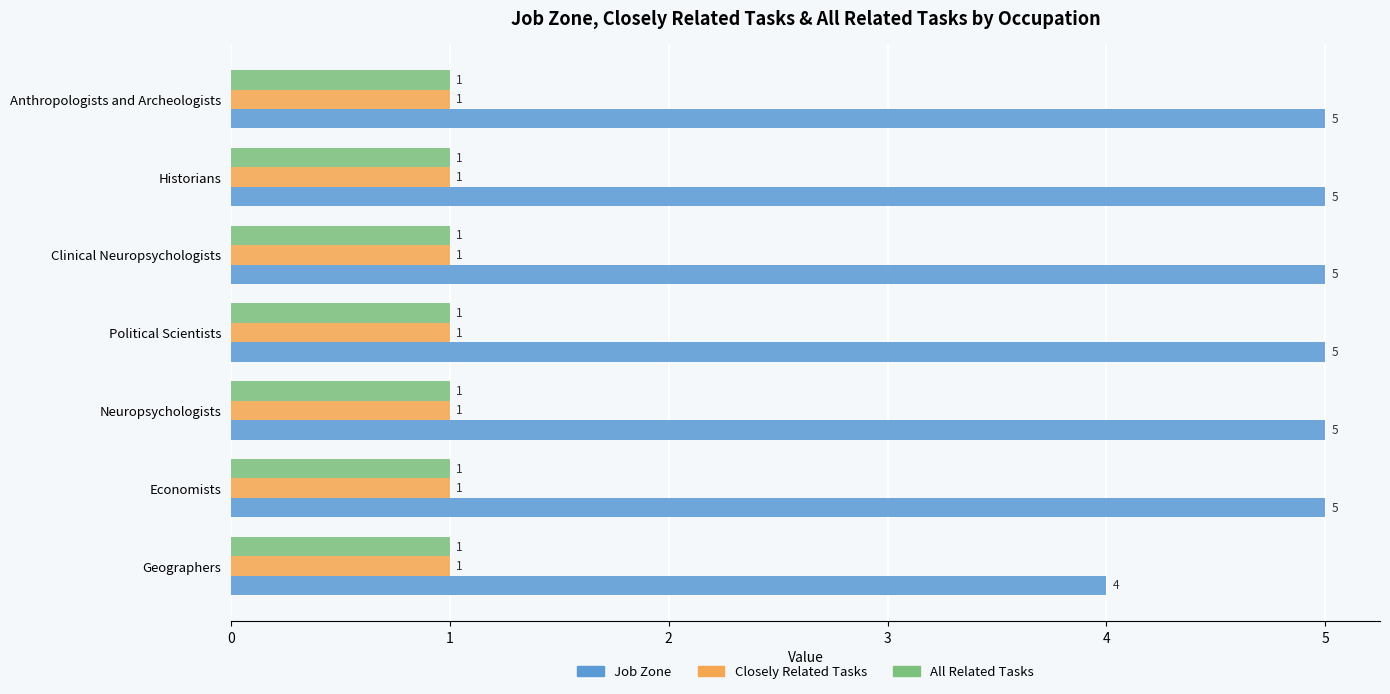

Is it true that All Related Tasks equals 0 at Economists?

False